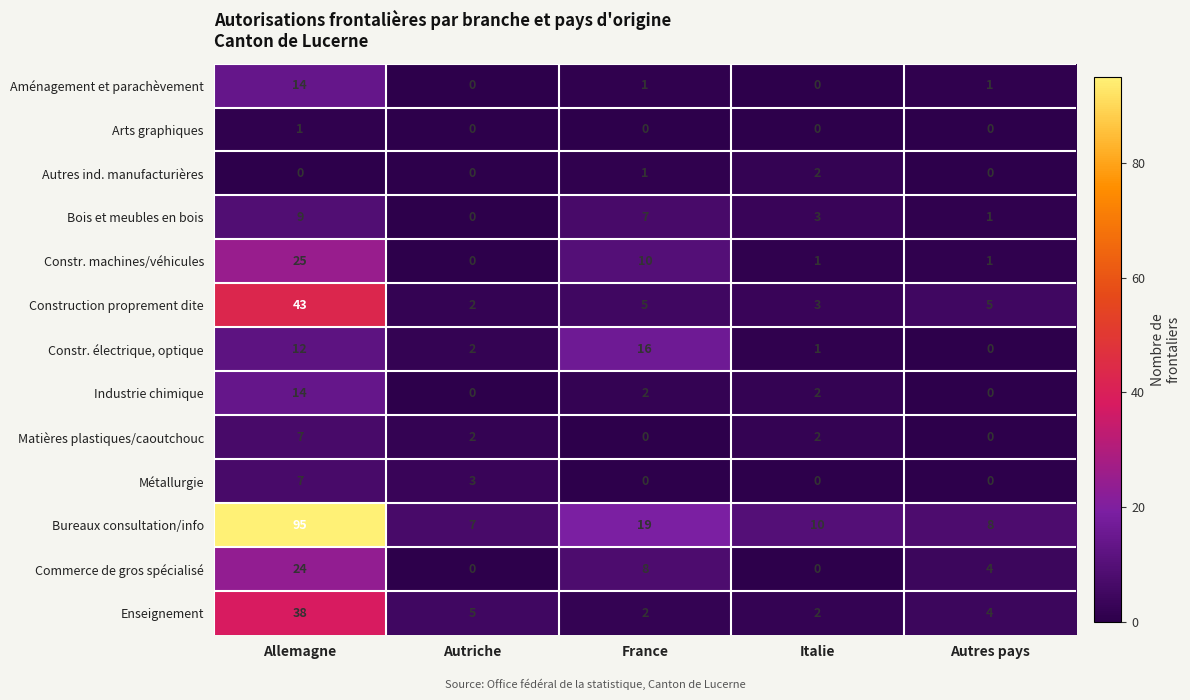

True or false: Métallurgie has a value of 11 at Allemagne.

False